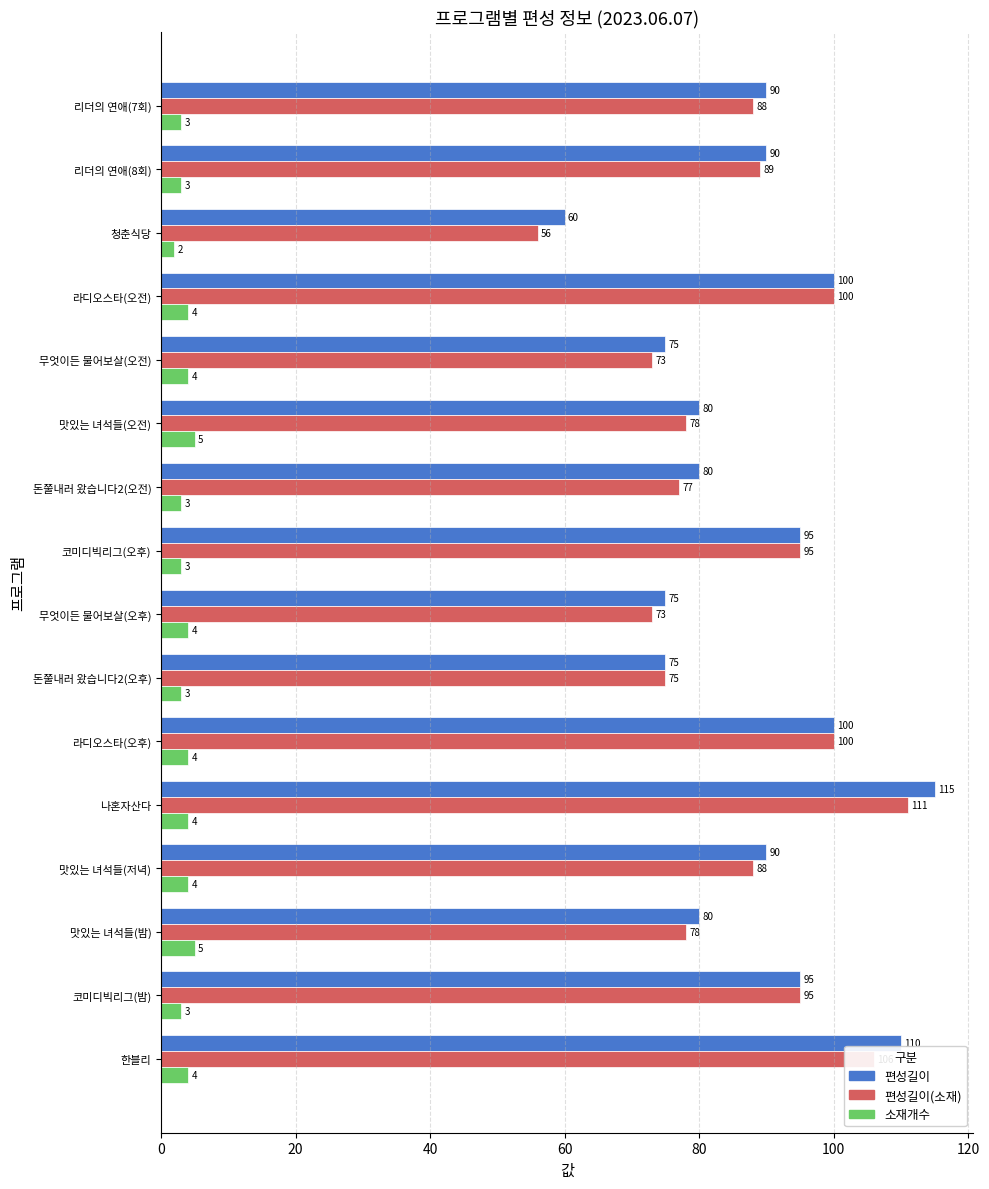

Between 무엇이든 물어보살(오후) and 라디오스타(오후), which series saw the biggest shift?

편성길이(소재)